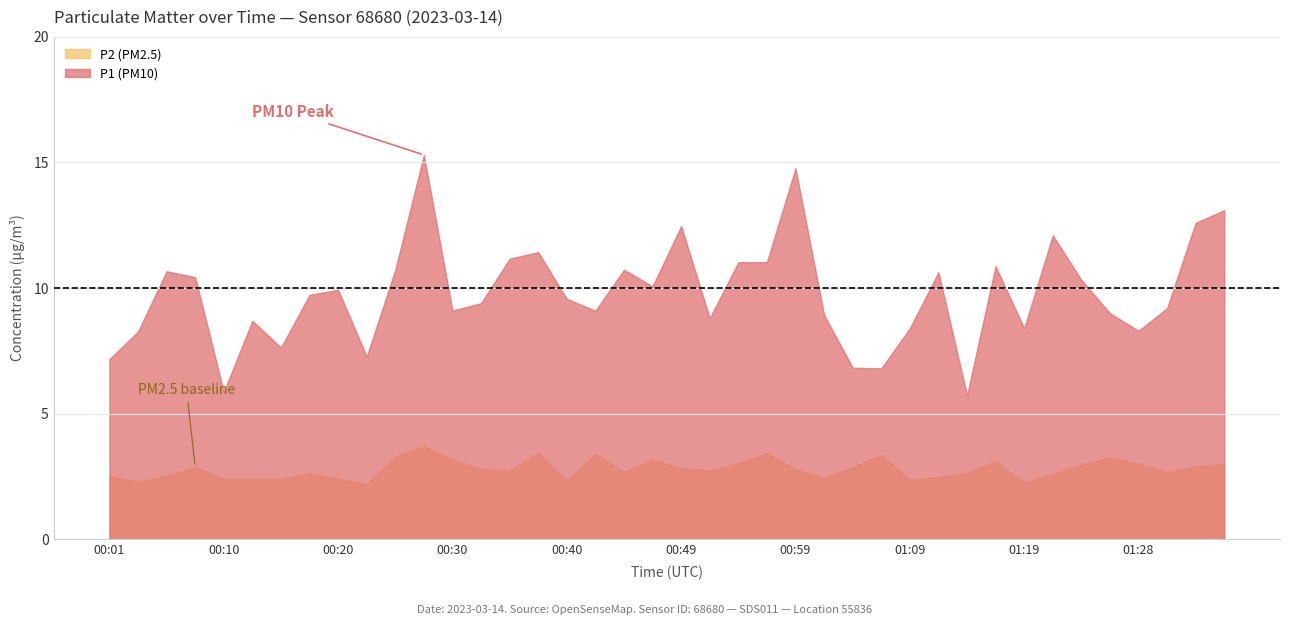

True or false: P1 (PM10) and P2 (PM2.5) intersect in this chart.

False